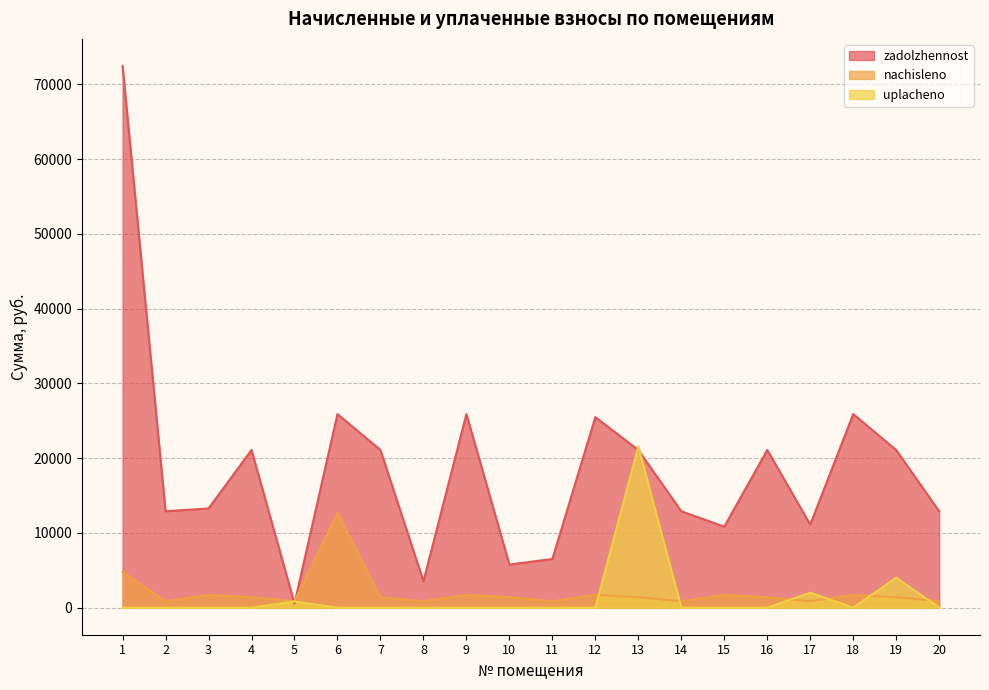

Which series changed the most between 3 and 10?

zadolzhennost